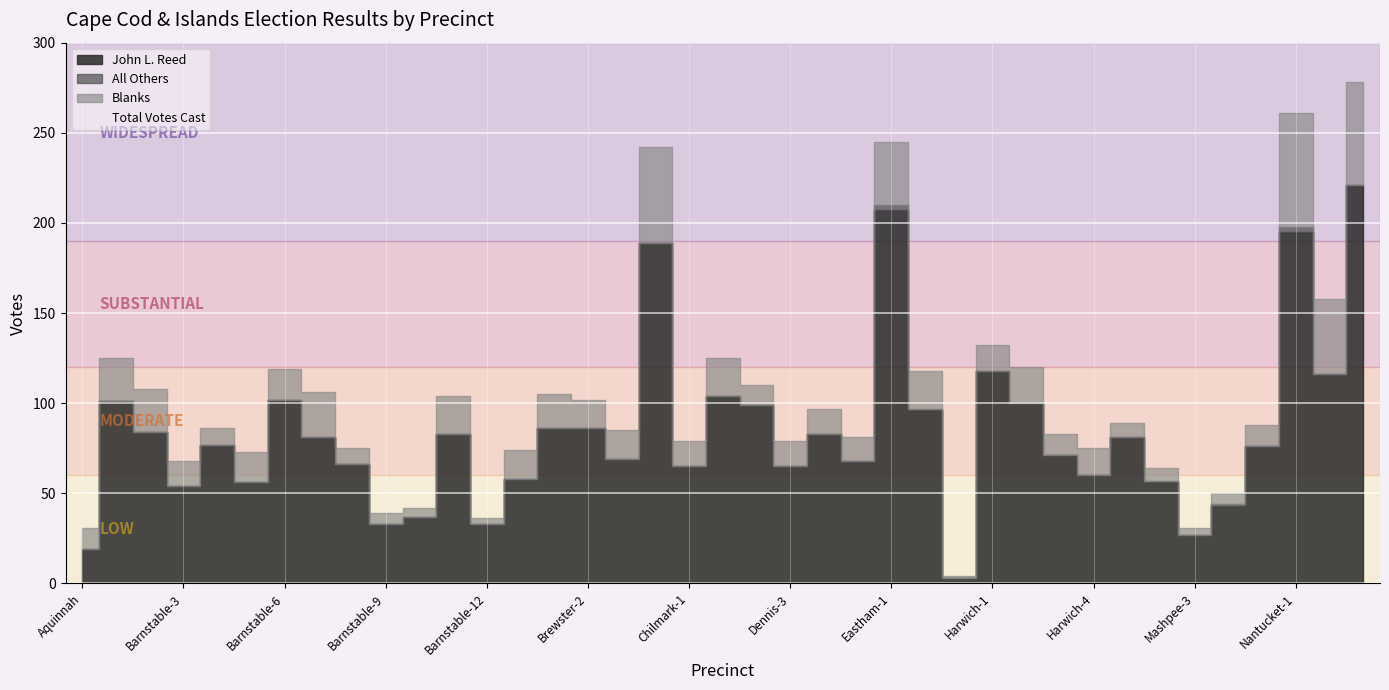

True or false: All Others has a value of 0 at Mashpee-3.

True